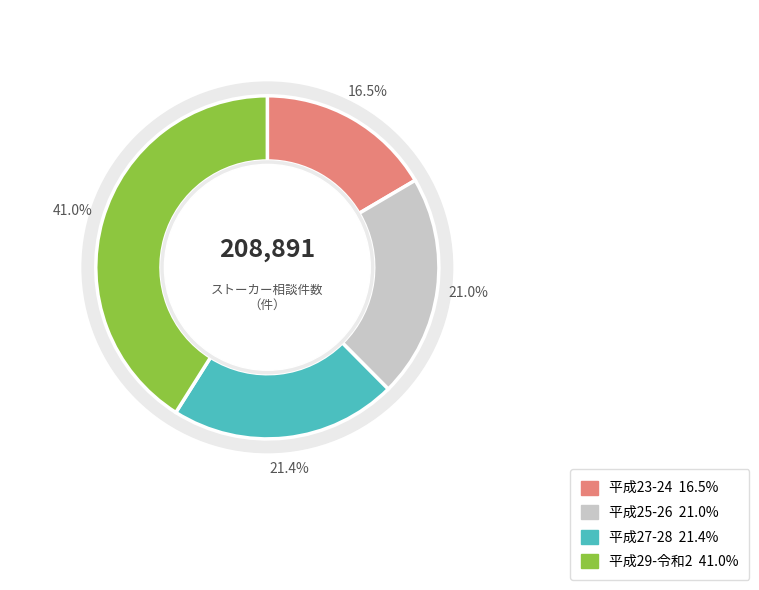

Does any single category account for the majority?

No